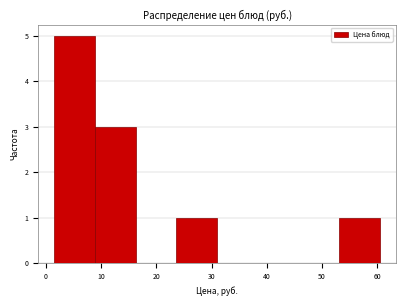

How tall is the bar that spans 24 to 31 on the x-axis? Neither the bar edges nor the heights are printed on the chart, so give them approximately, as read against the axes.

1